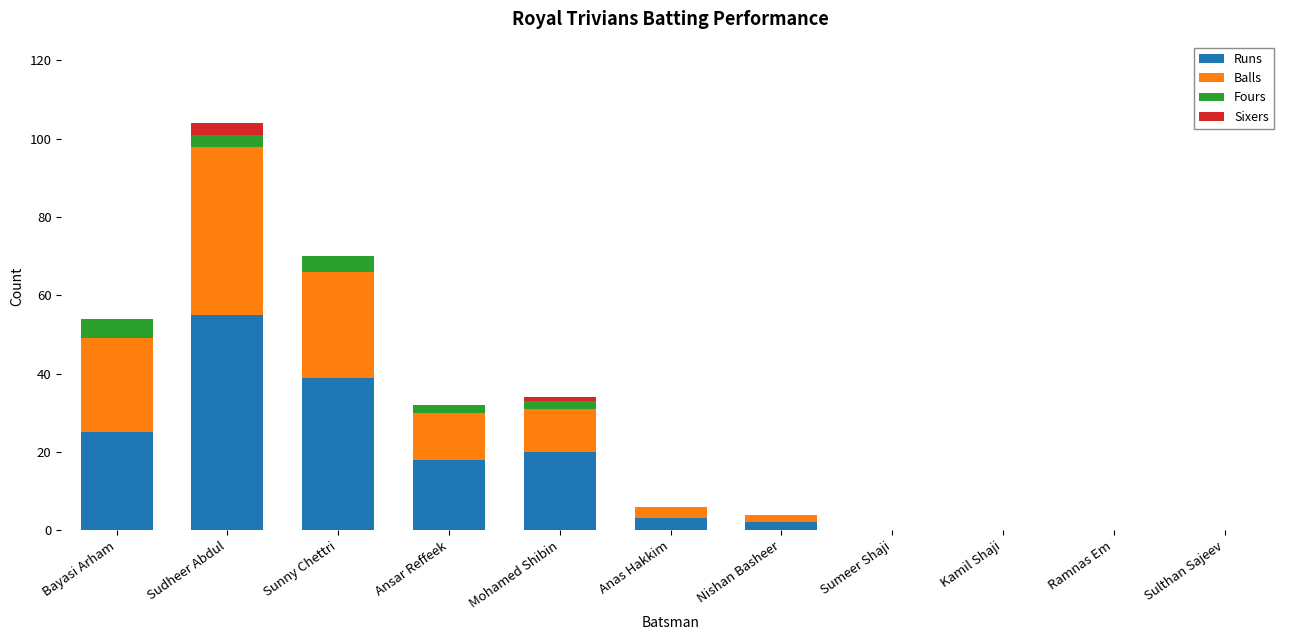

The value of Runs at Kamil Shaji is 24. True or false?

False